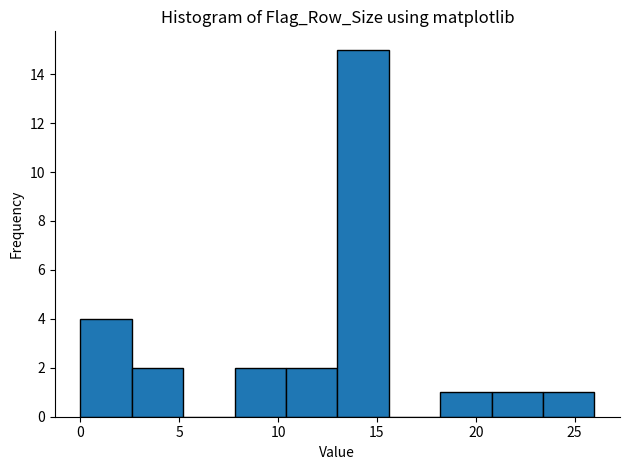

How tall is the bar that spans 7.8 to 10.4 on the x-axis? Neither the bar edges nor the heights are printed on the chart, so give them approximately, as read against the axes.

2